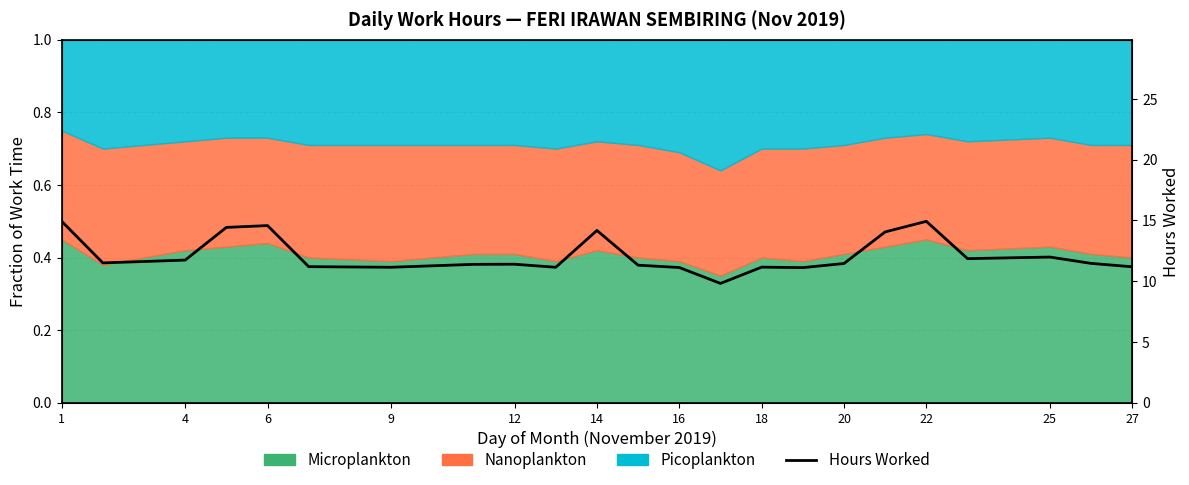

At which label is the value closest to 12?

25